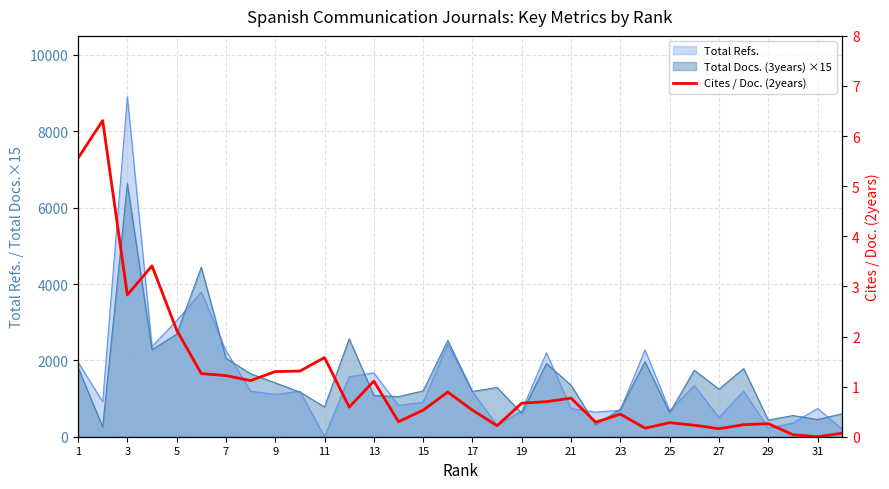

How many data points does each series have?

32